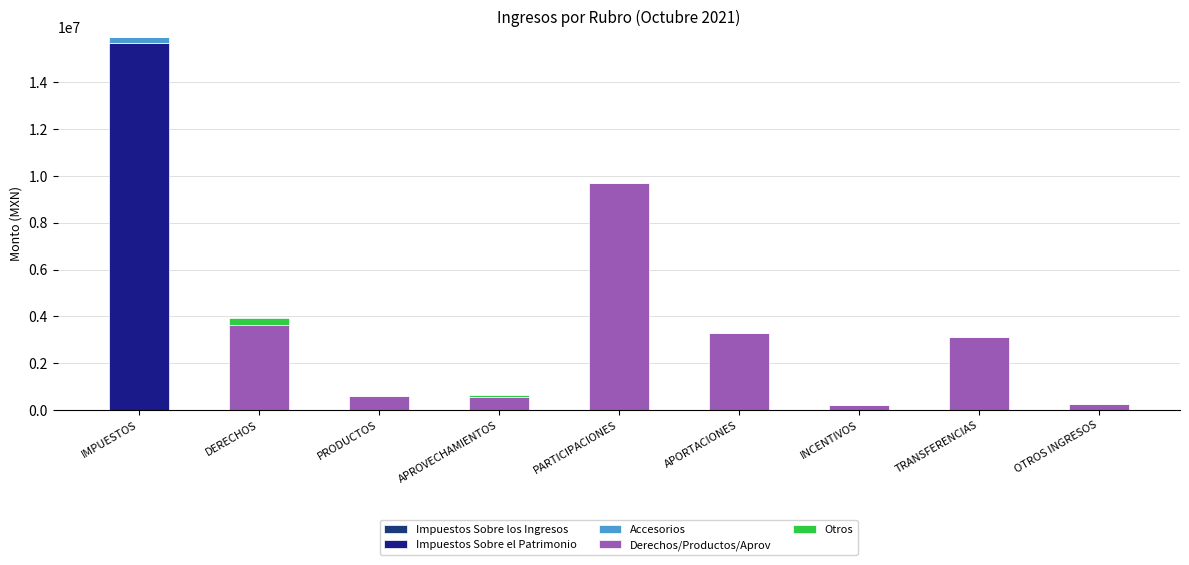

Are the bars horizontal?

No